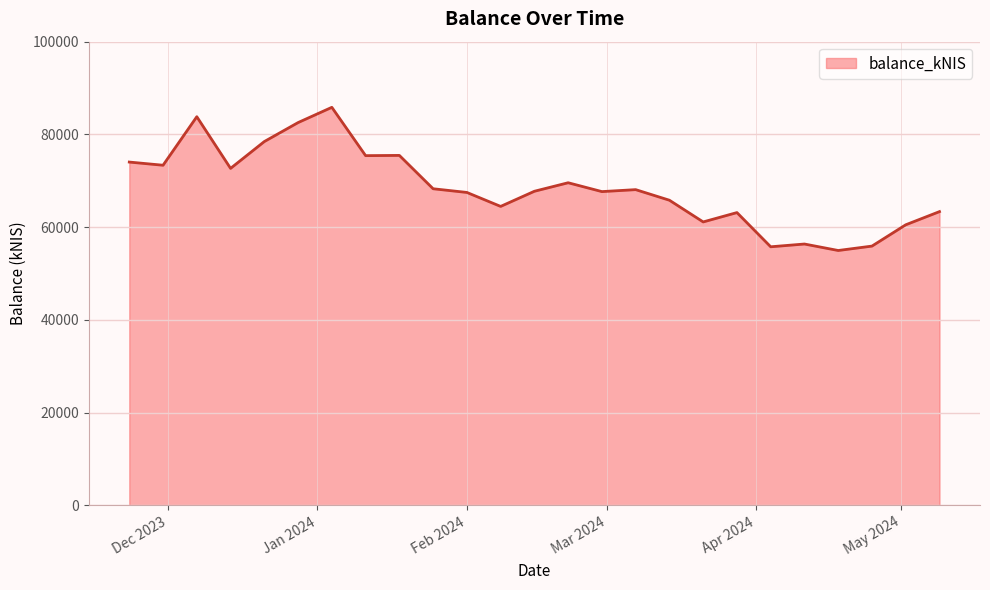

What is the difference between the maximum and minimum values?

30873.2